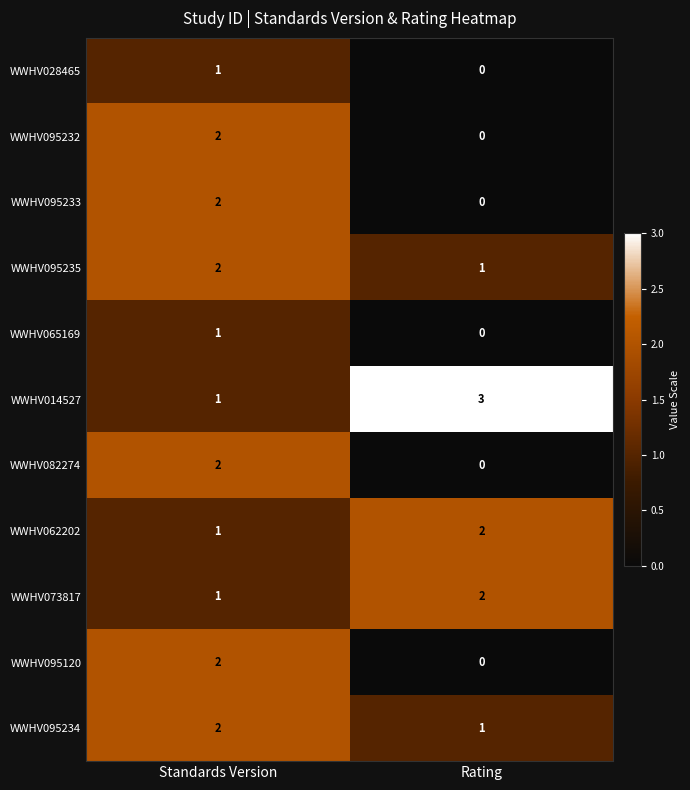

The value of WWHV073817 at Rating is 2. True or false?

True